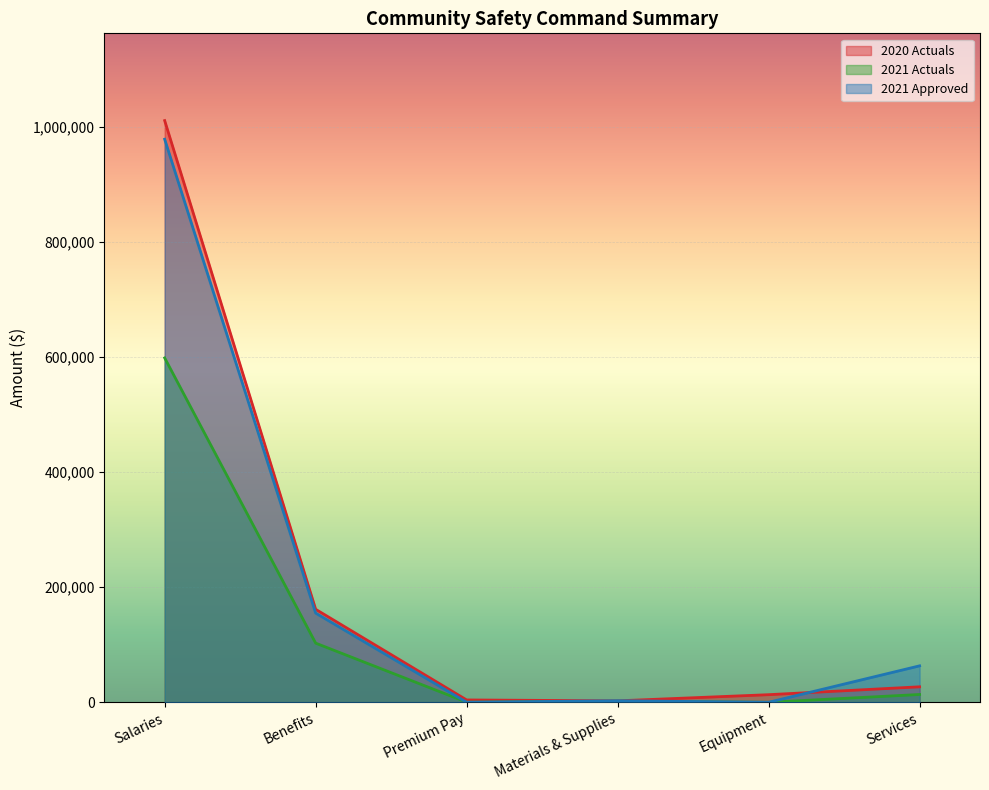

At which category does the chart reach its minimum across all series?

Premium Pay